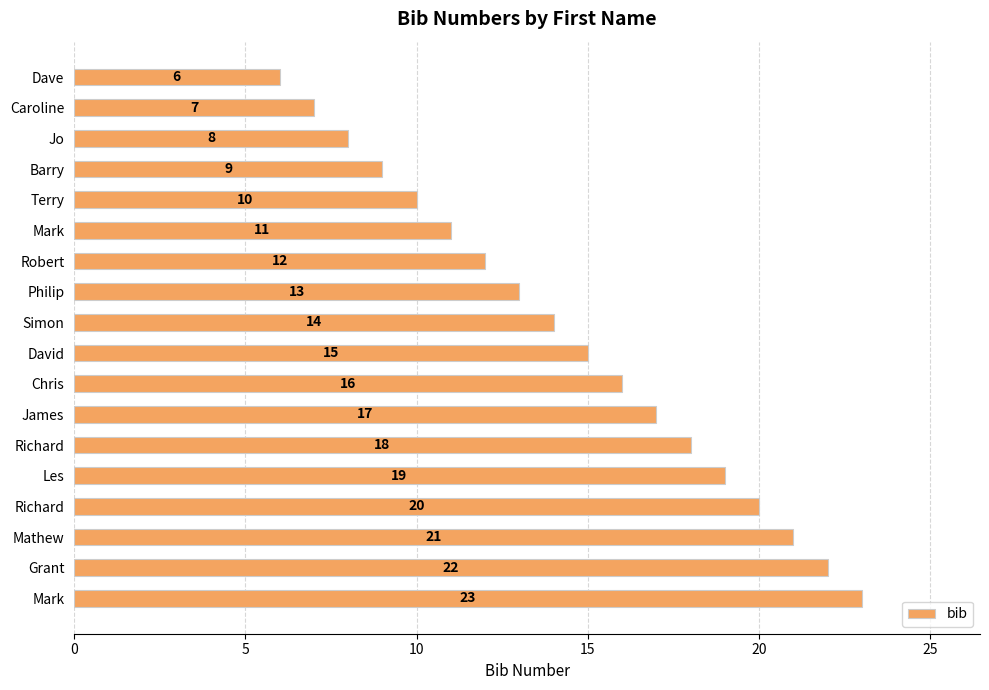

How many values are below 15?

9